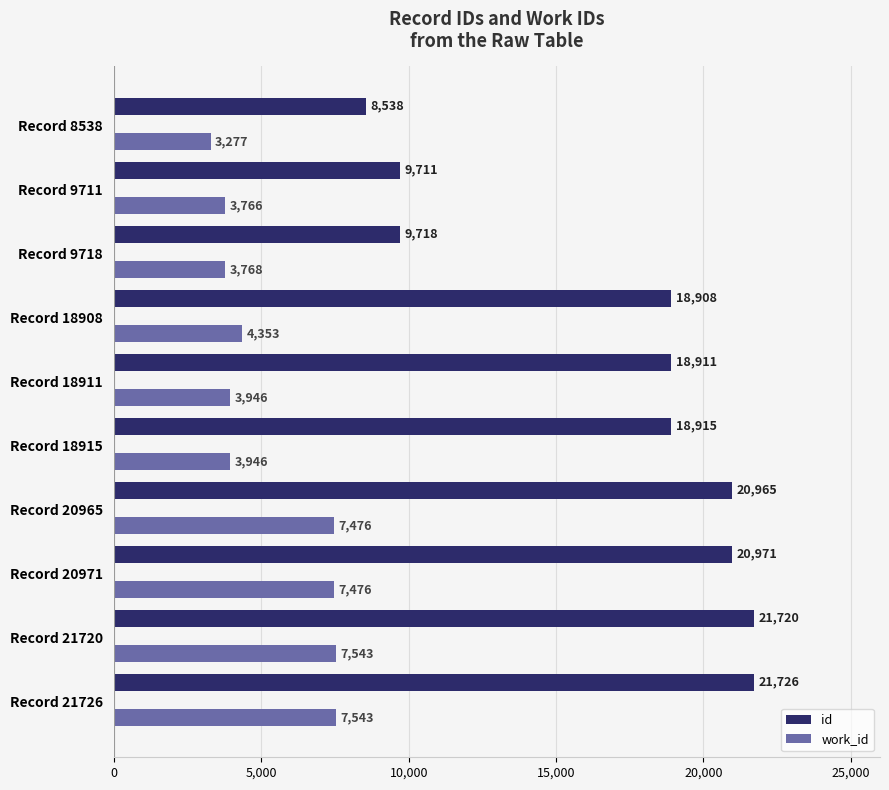

Where is work_id nearest to the value 5410?

Record 18908